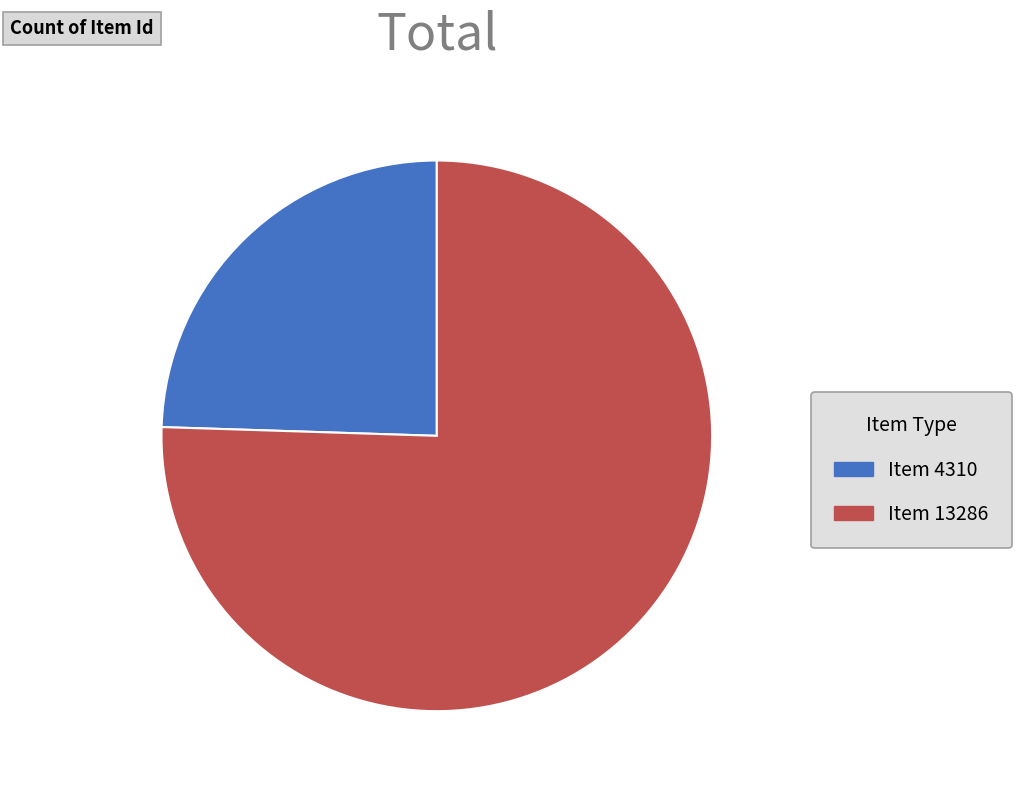

Combined, do Item 4310 and Item 13286 account for over 50%?

Yes